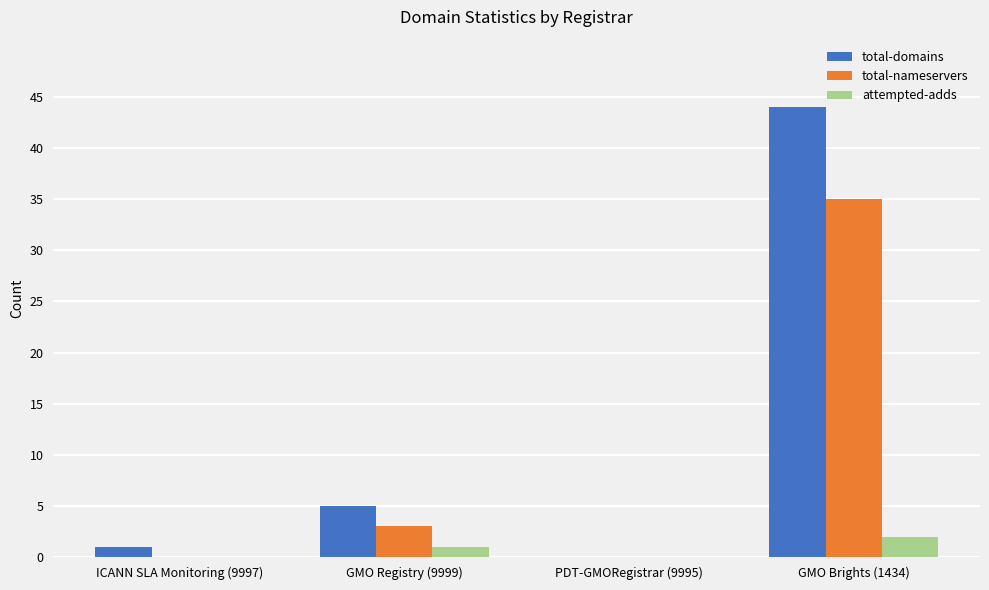

At which category is the sum across all series the highest?

GMO Brights (1434)